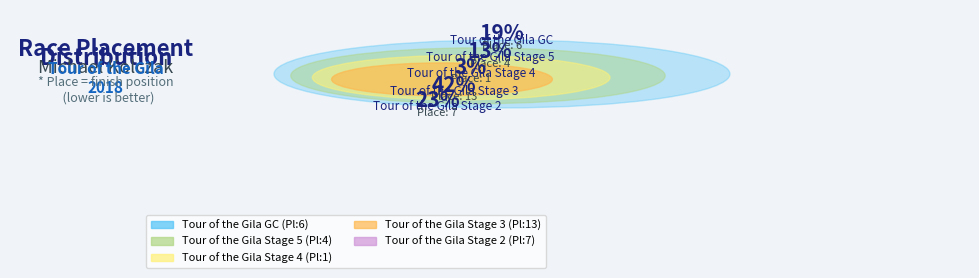

To the nearest percent, what is the combined percentage of Tour of the Gila Stage 3 and Tour of the Gila Stage 5?

55%